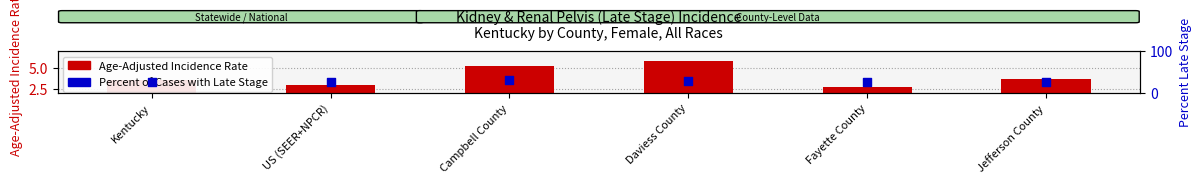

What is the total value across all series at Daviess County?

32.8